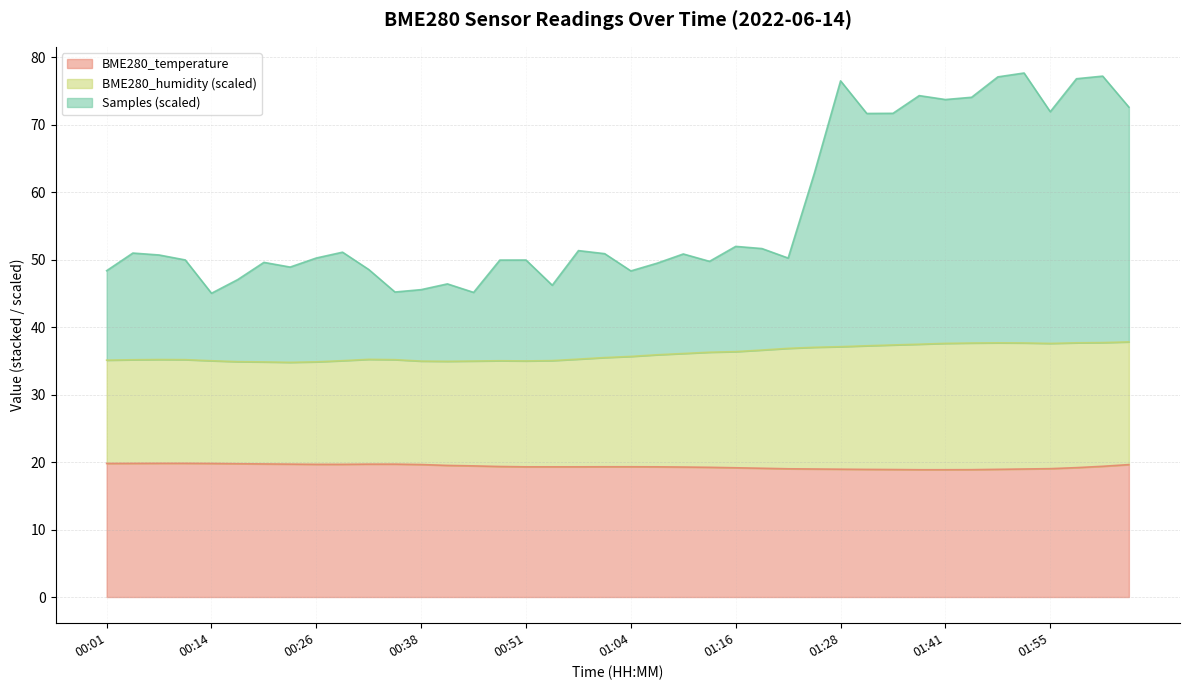

Where is the first local minimum for BME280_humidity?

00:22